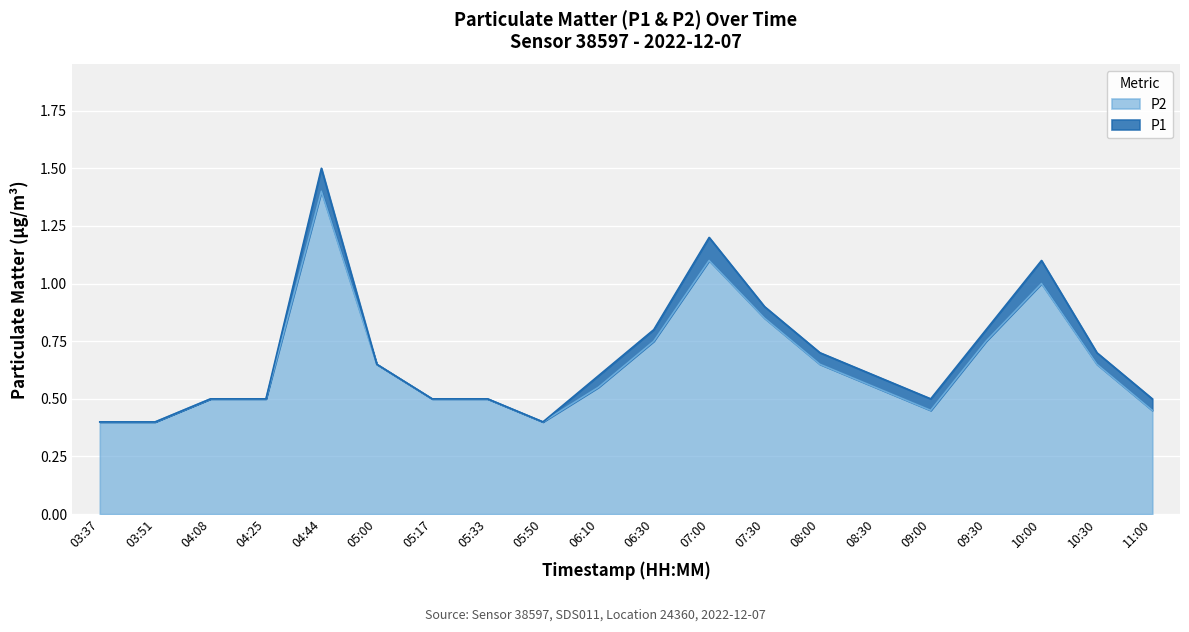

What value does the P1 series have at 04:08?

0.5